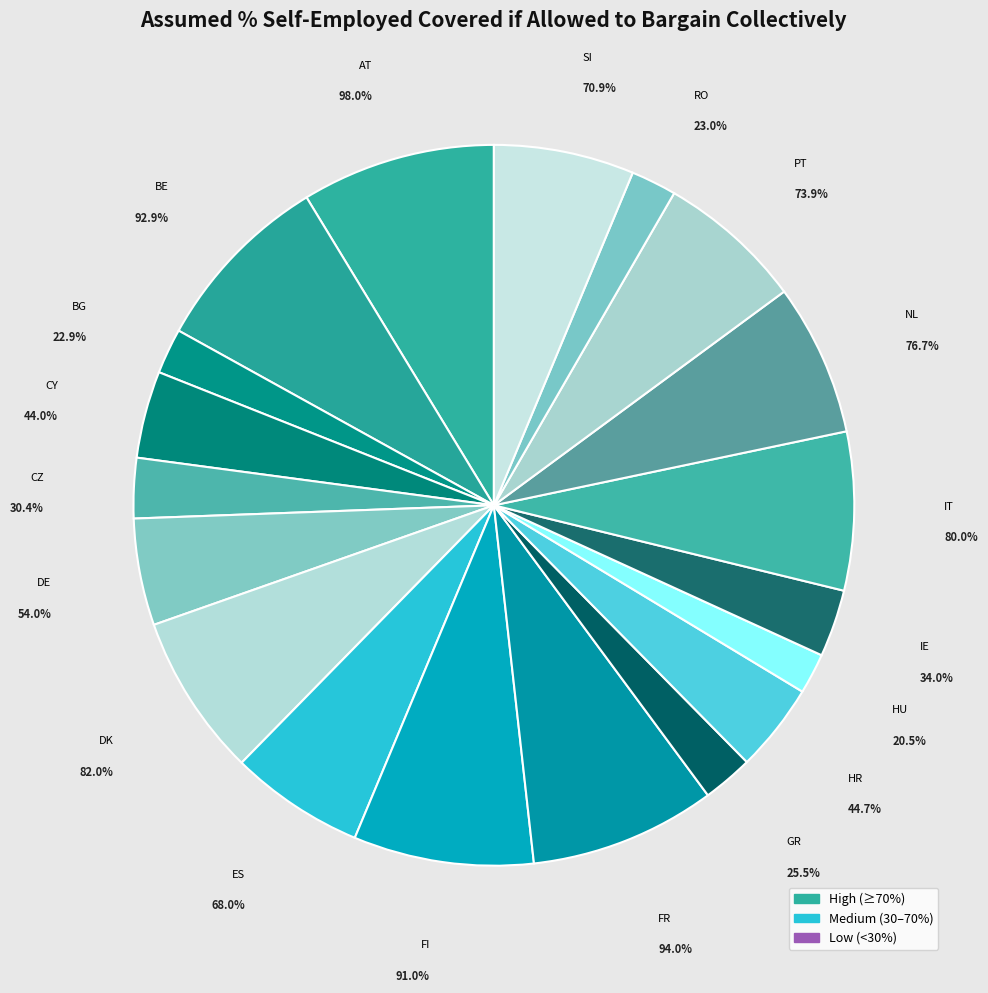

To the nearest percent, what is the average slice percentage?

5%